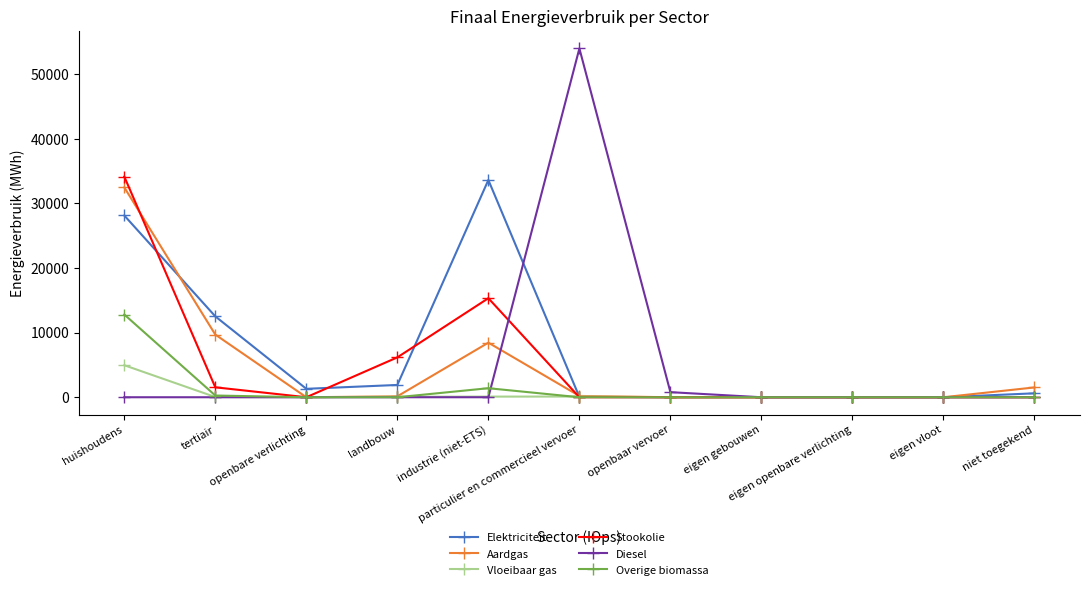

What is the sum of all Stookolie values?

57164.2